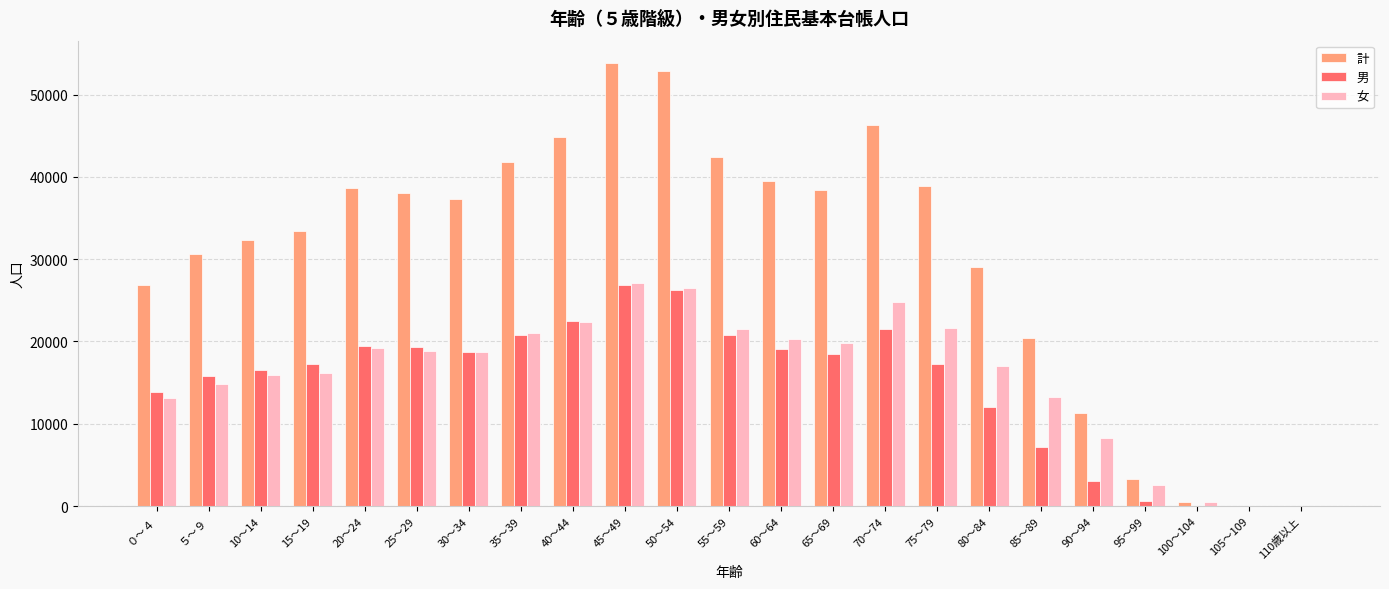

What are all the series names shown in the legend?

計, 男, 女